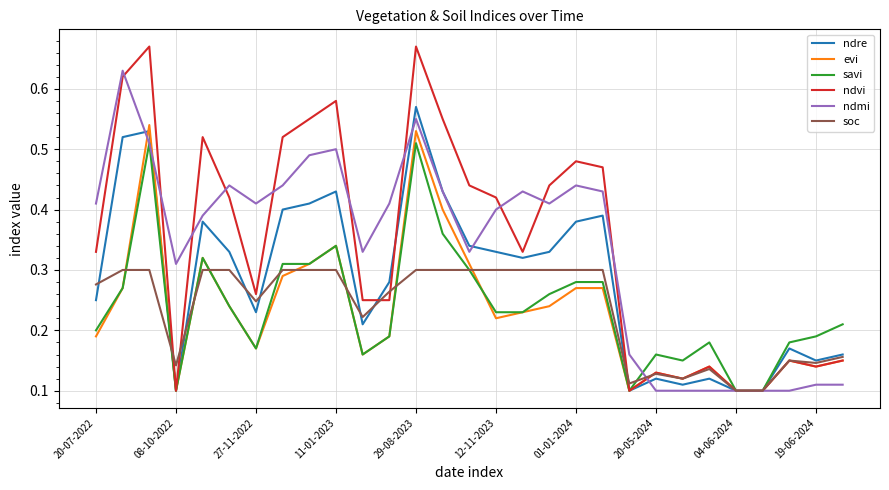

Which series has the widest spread of values?

ndvi